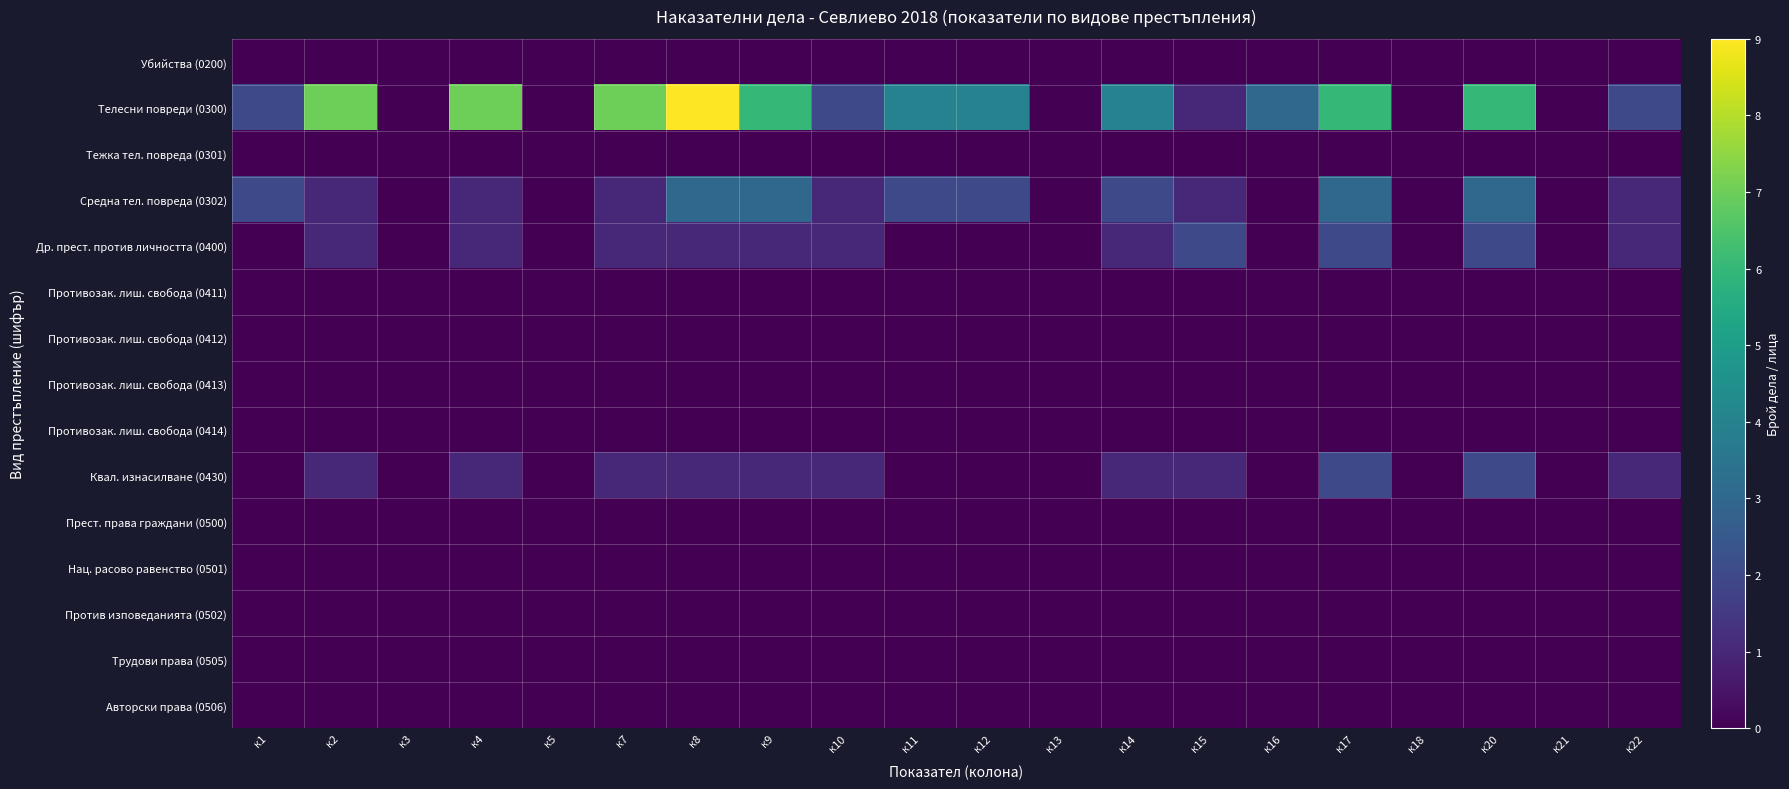

How many data points does each series have?

20